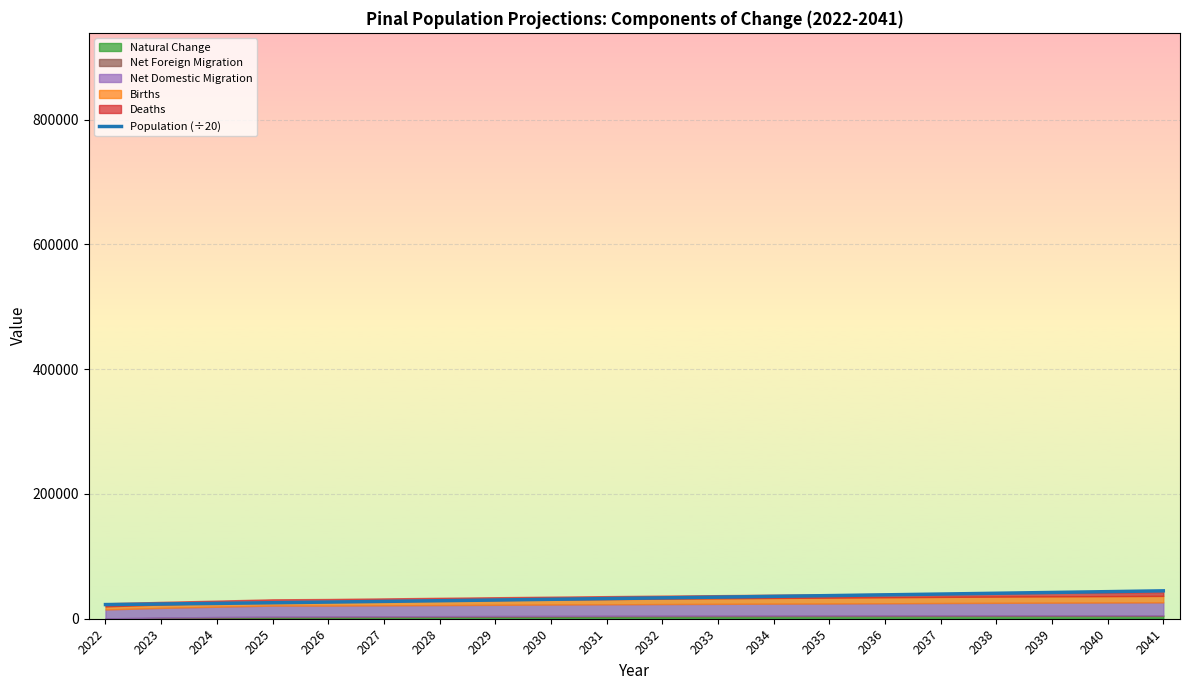

True or false: the data has more than 1 interior local peaks.

False